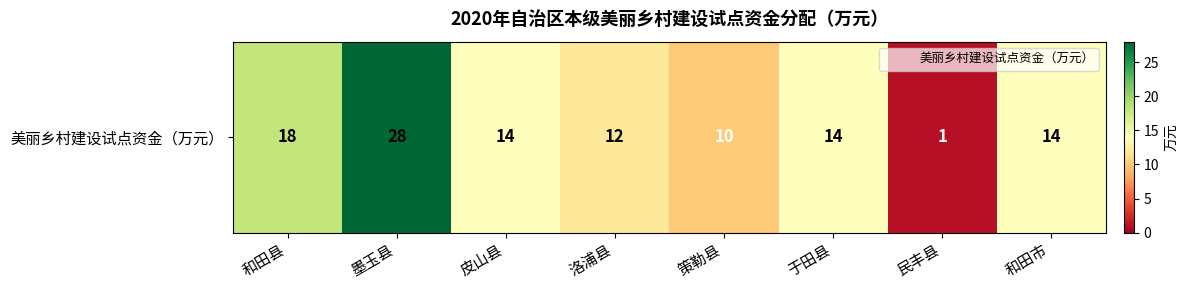

At which category does the chart reach its minimum across all series?

民丰县